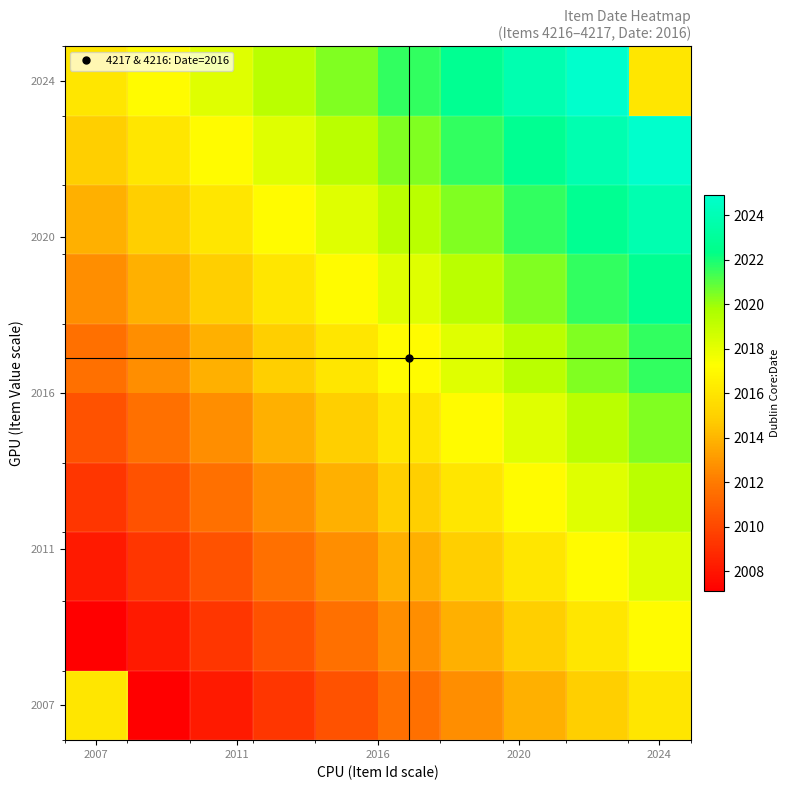

Which category has the highest value across all series?

2024